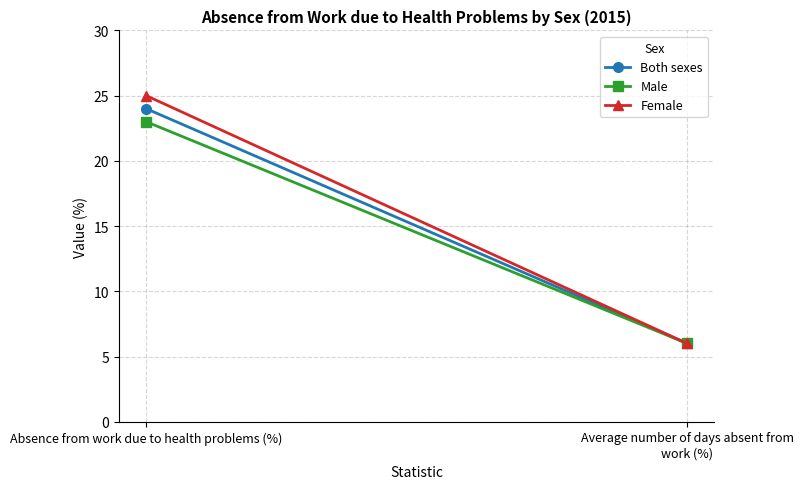

What position from the right is Average number of days absent from work (%)?

1